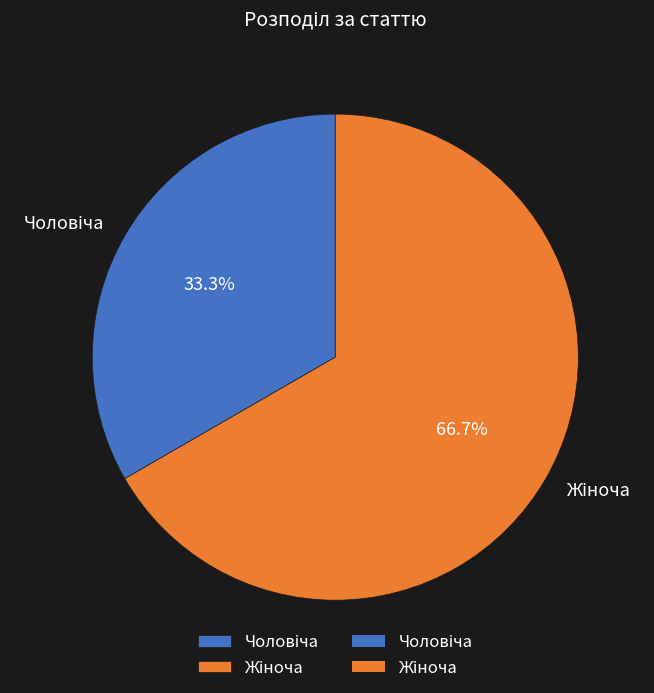

Is there any slice that represents more than half of the pie?

Yes